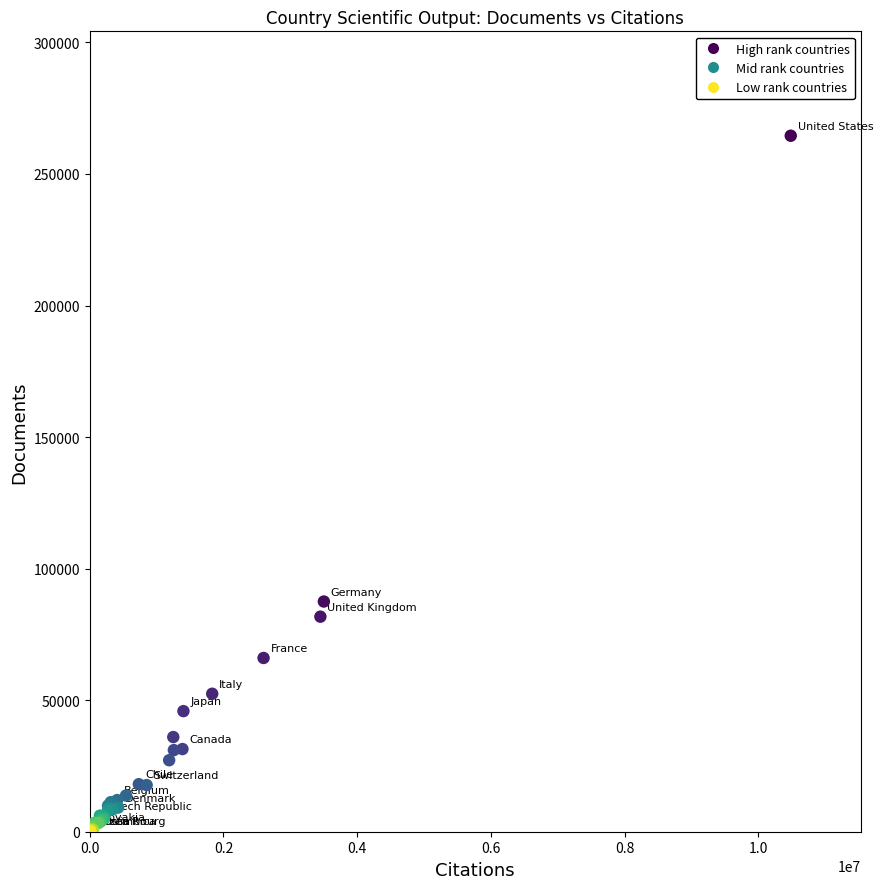

What Y value in the scatter plot is closest to 132369?

87496